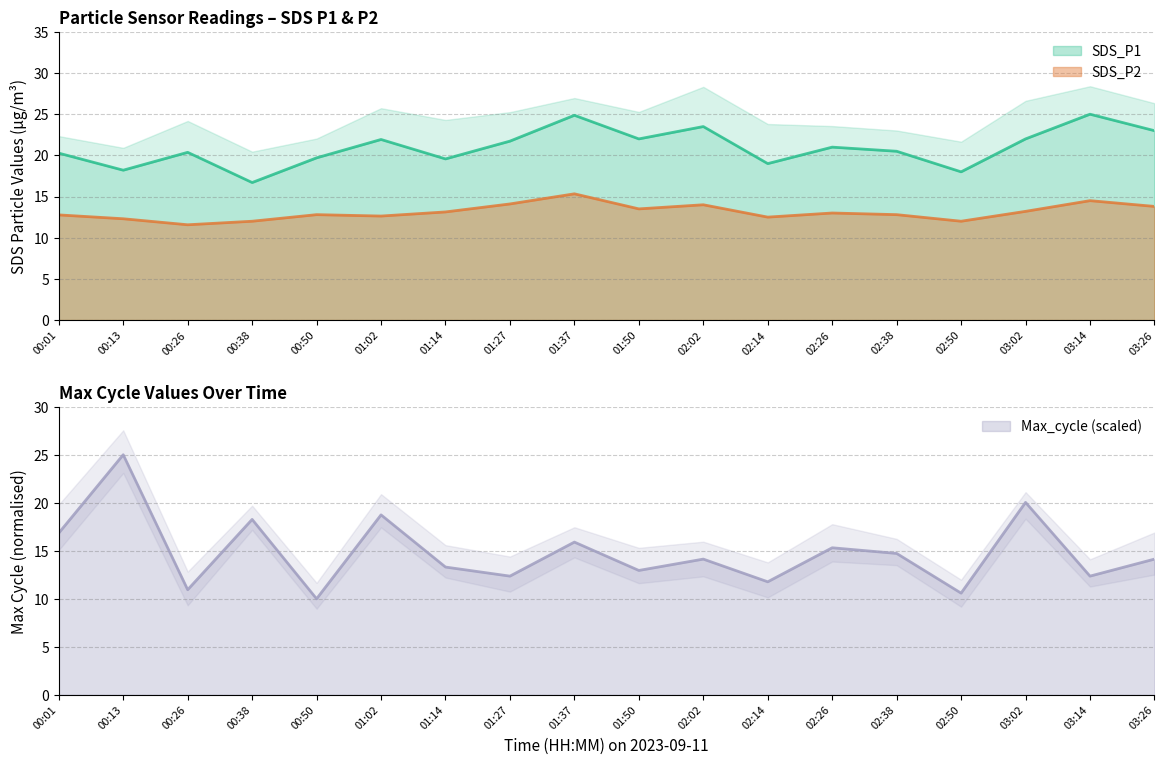

What is the total value across all series at 03:26?

50.9